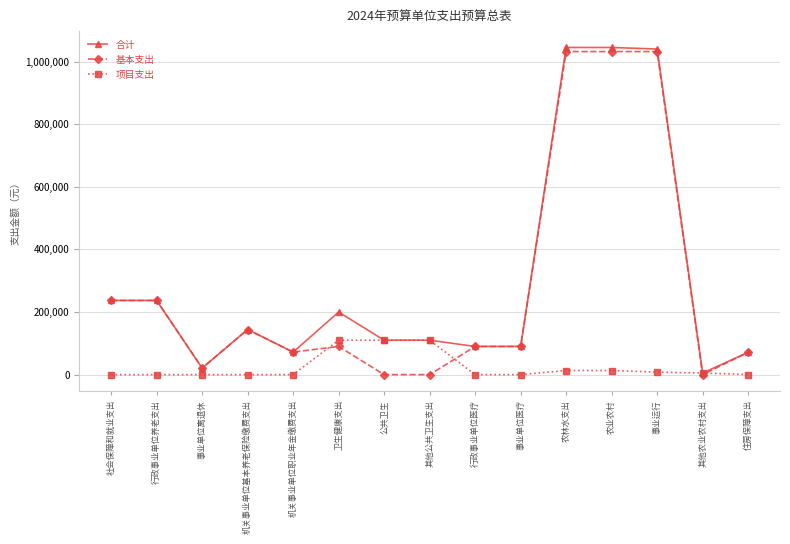

What value does the 合计 series have at 行政事业单位养老支出?

237000